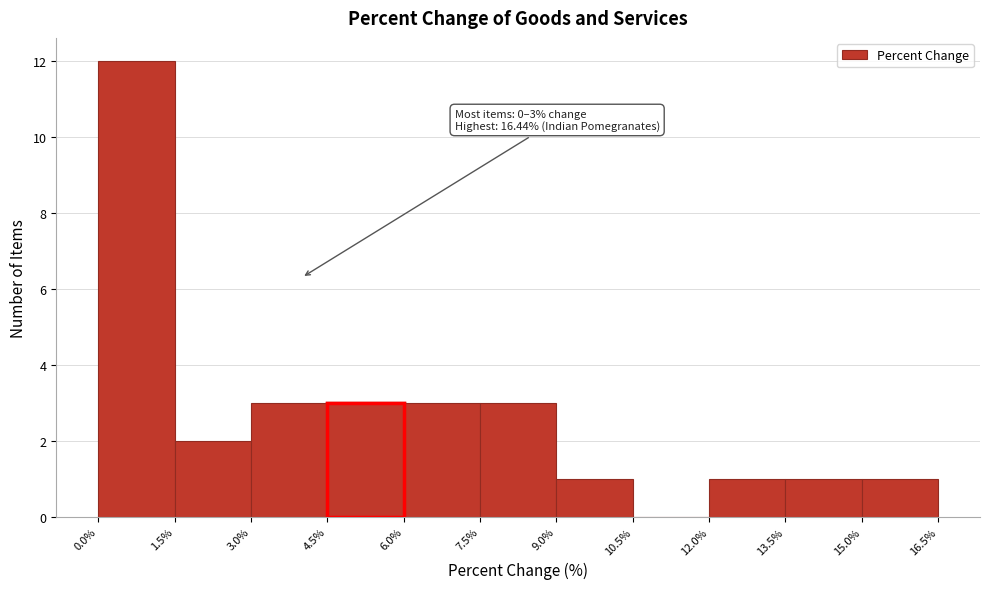

Which range on the x-axis has the tallest bar?

0.0% to 1.5%